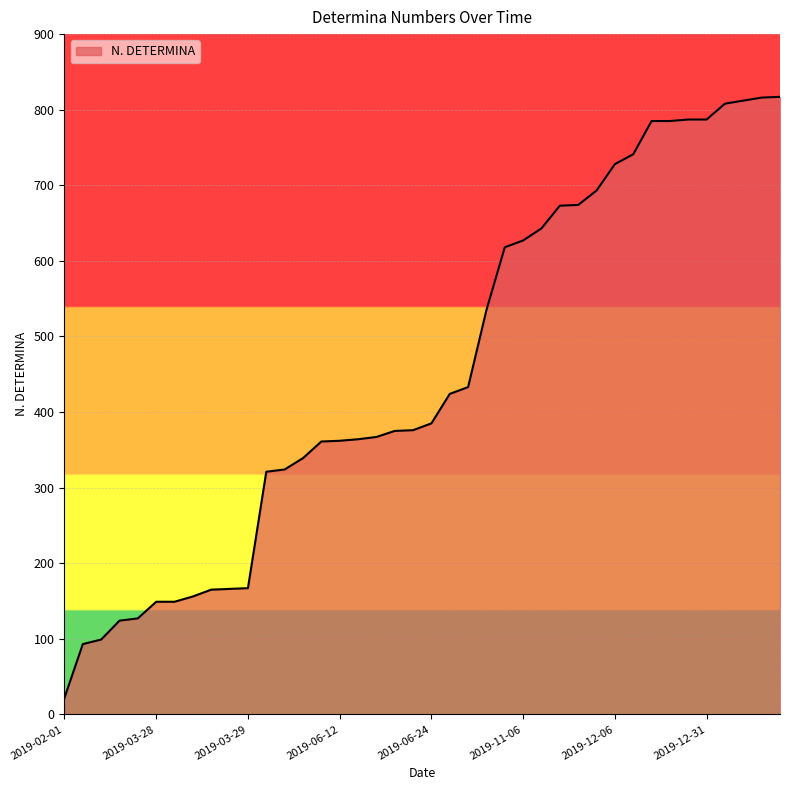

What is the difference between the maximum and minimum values?

795